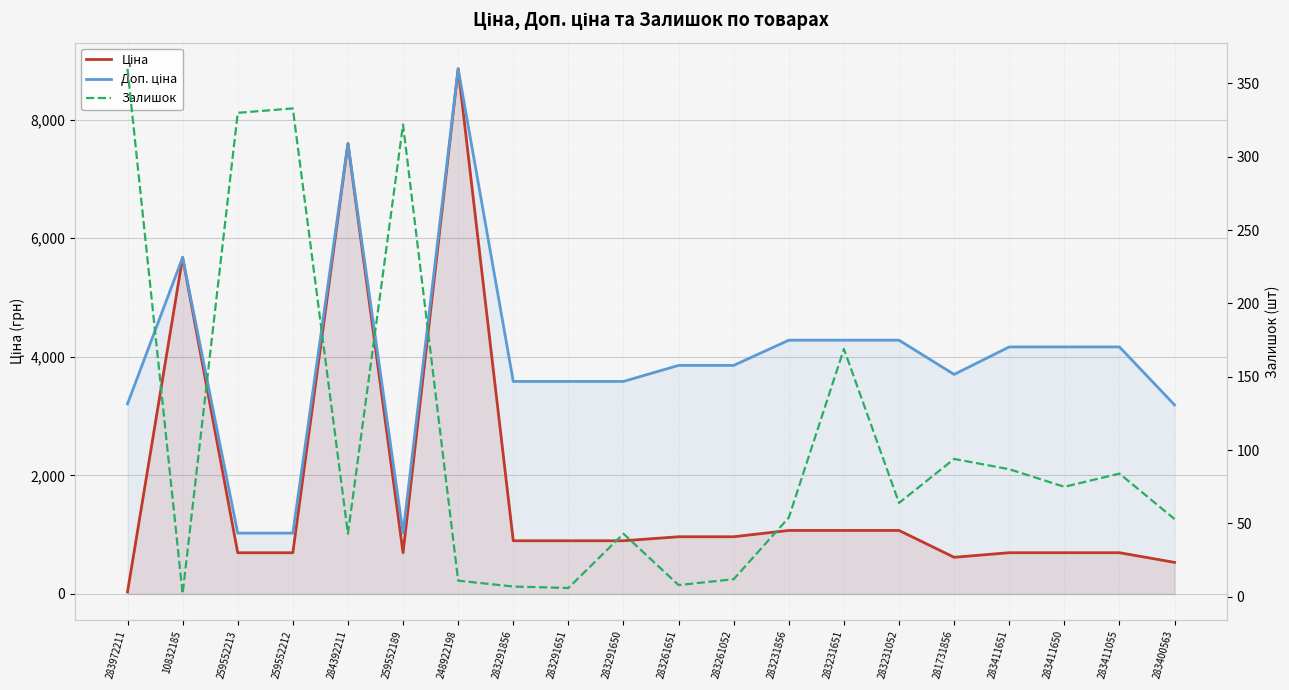

At how many categories does at least one series exceed 7289?

2